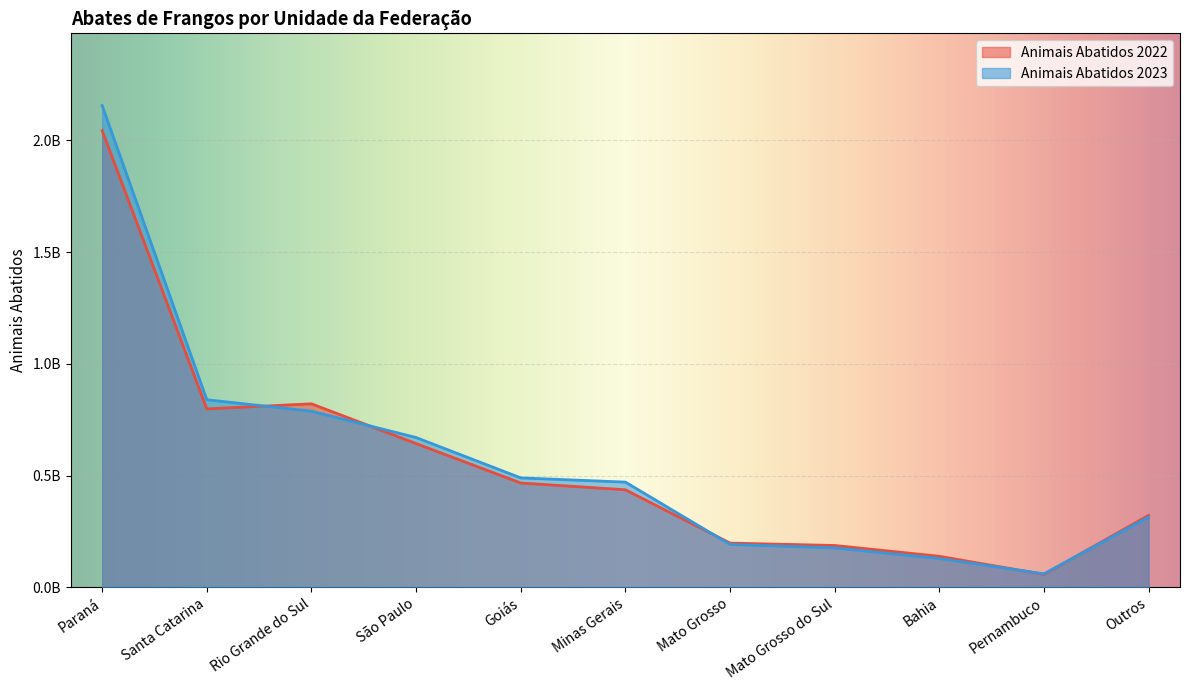

What is the minimum value for Animais Abatidos 2023?

60150385